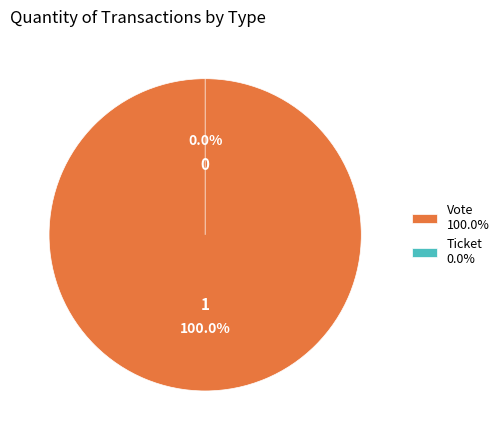

What is the smallest slice in the pie chart?

Ticket